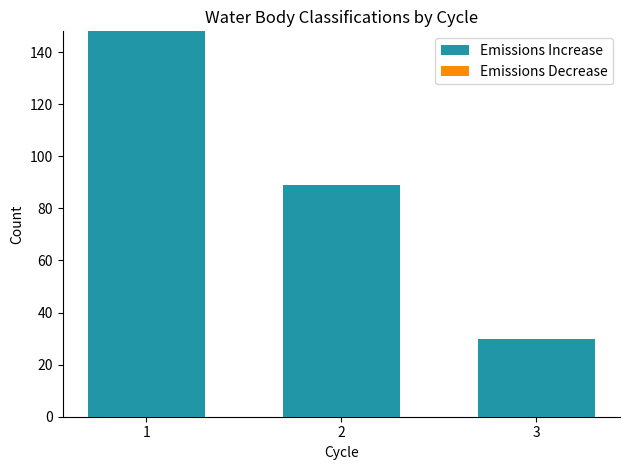

List the labels in order of value, smallest first.

3, 2, 1